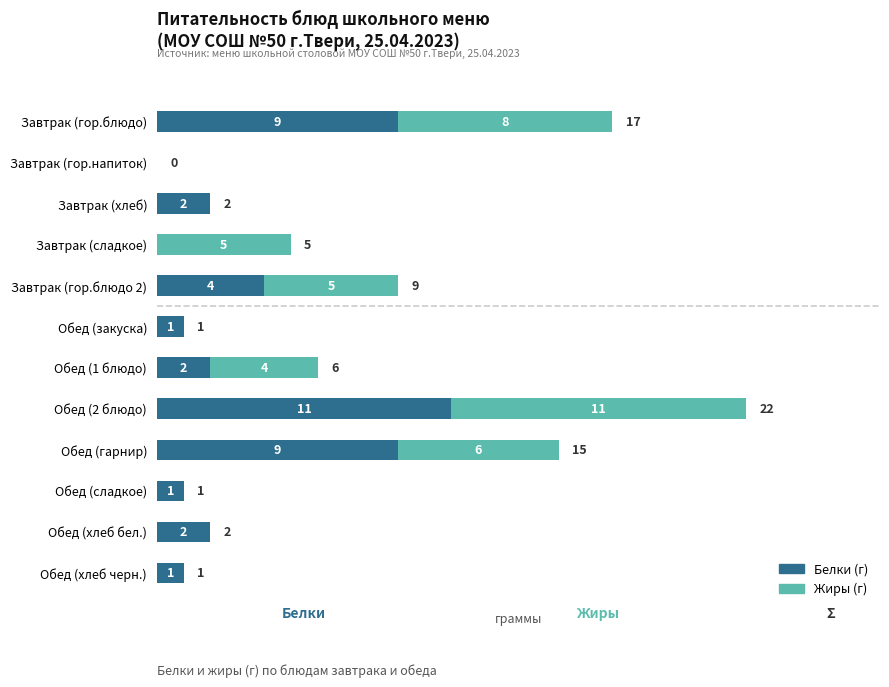

At which category is the sum across all series the highest?

Обед (2 блюдо)